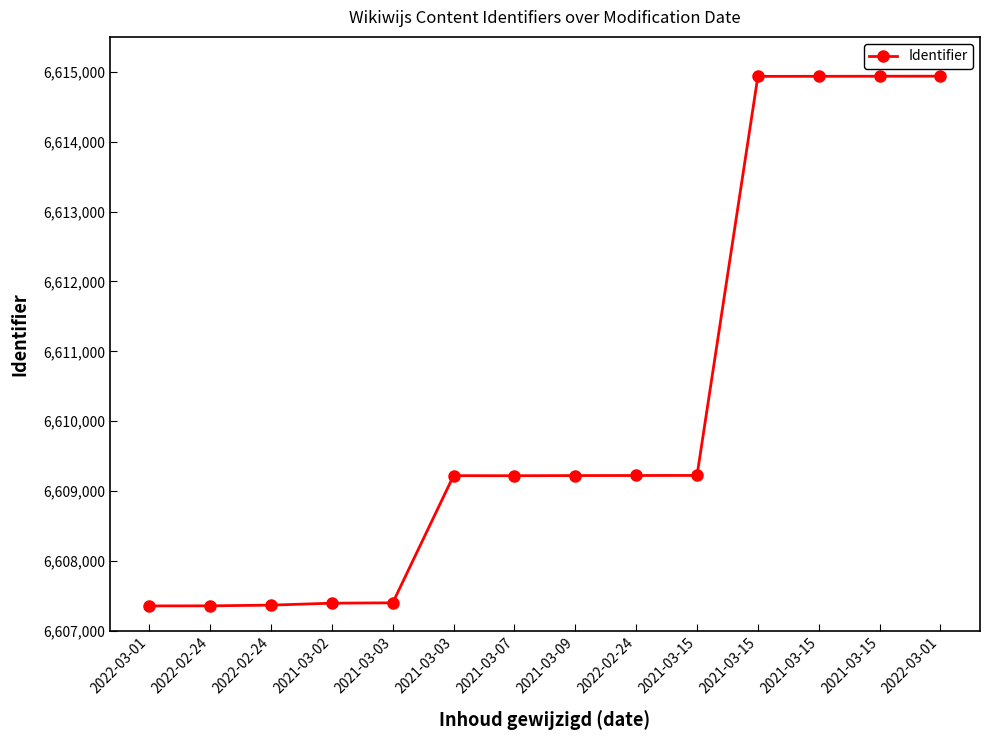

The chart shows a value of 3801922 at 2021-03-03. True or false?

False